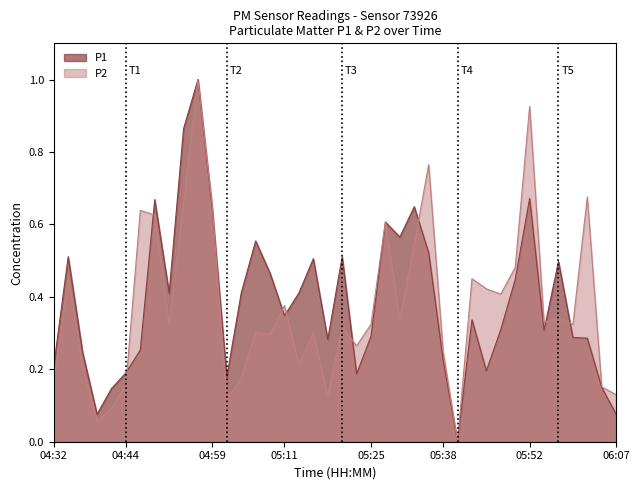

Does the chart display data point markers on the line(s)?

No